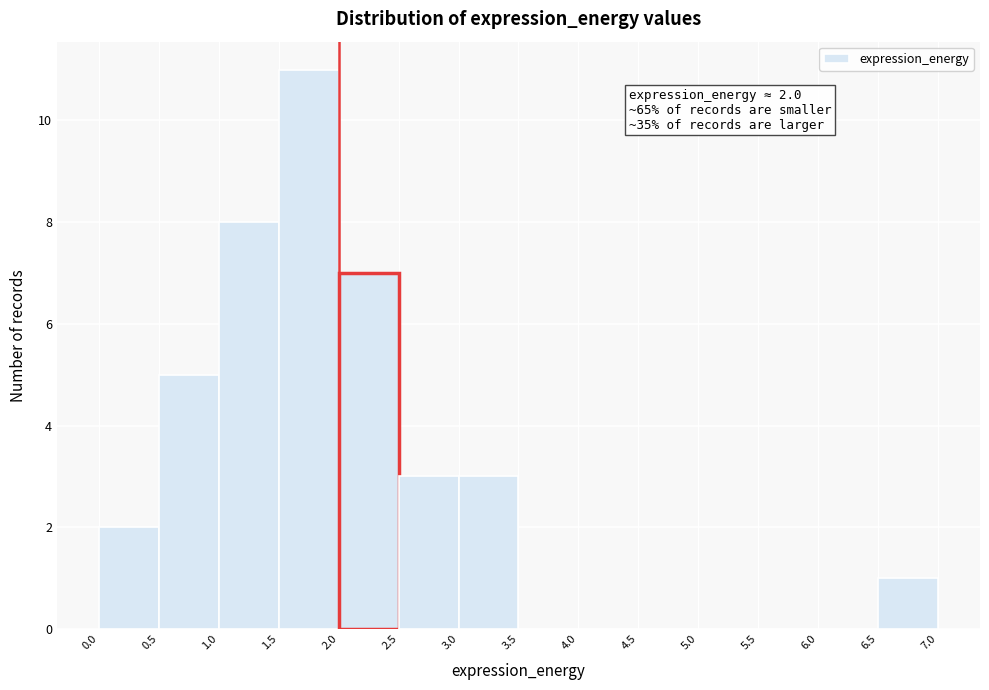

Over which range of the x-axis is the bar tallest?

1.5 to 2.0